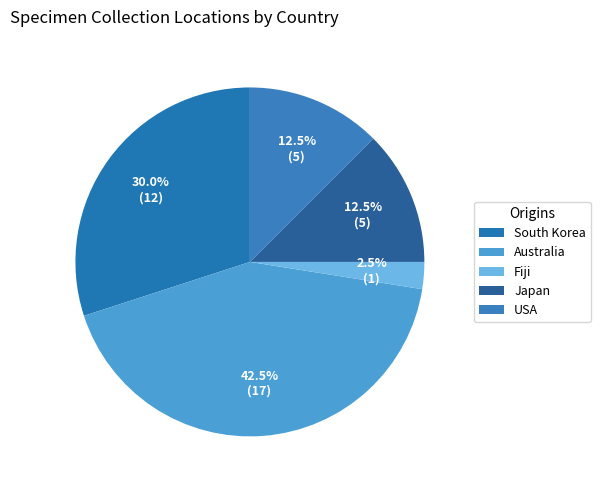

Does Australia account for over 50% of the chart?

No